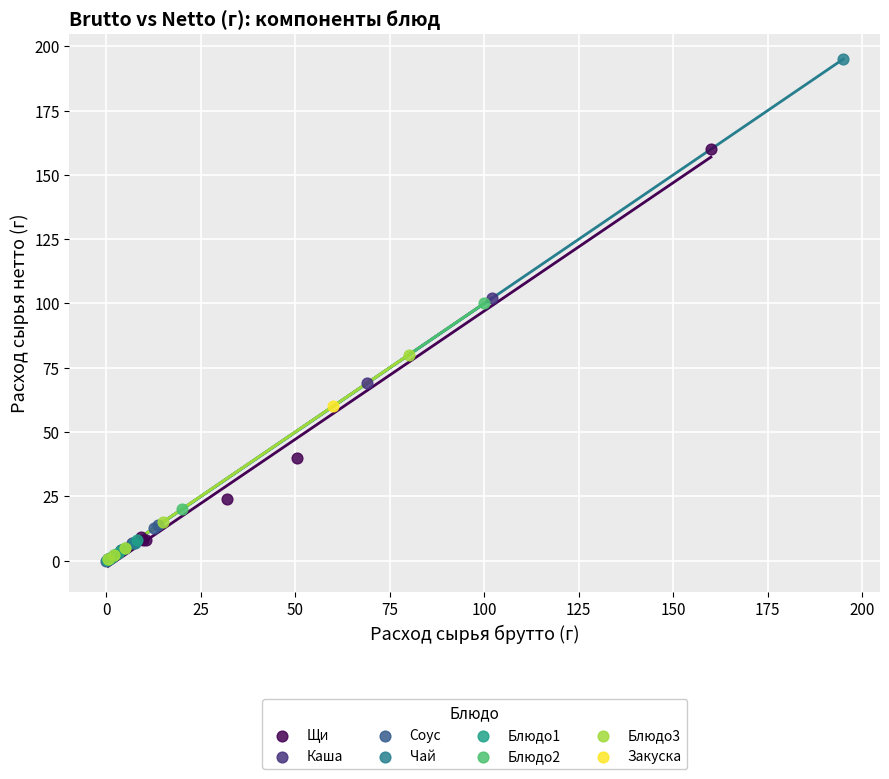

What are all the series names shown in the legend?

Щи, Каша, Соус, Чай, Блюдо1, Блюдо2, Блюдо3, Закуска